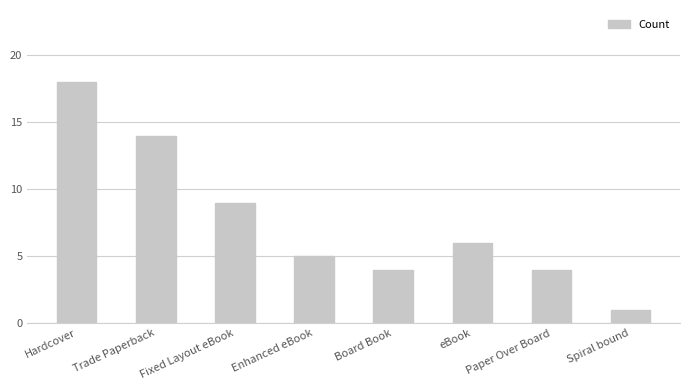

What position from the left is Enhanced eBook?

4